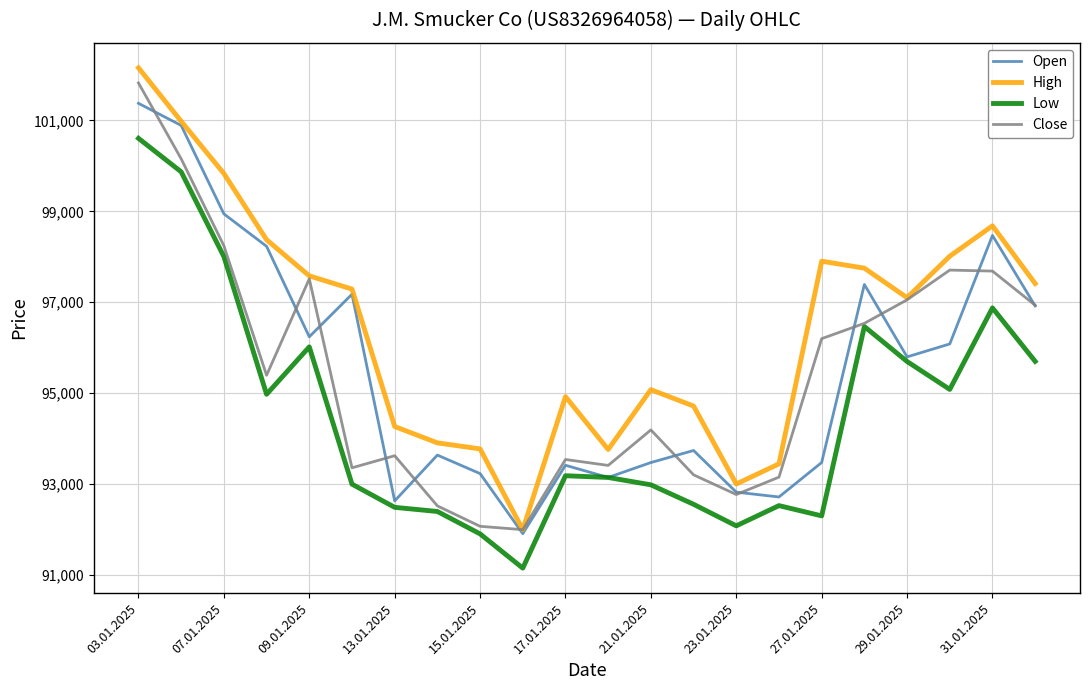

True or false: Low and High cross at least once.

False